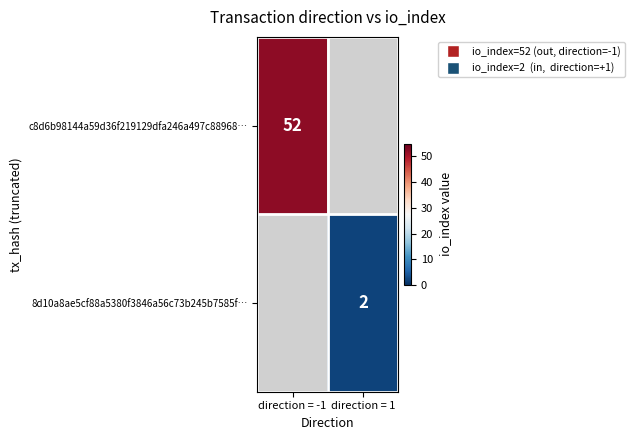

At how many categories does at least one series exceed 18?

1